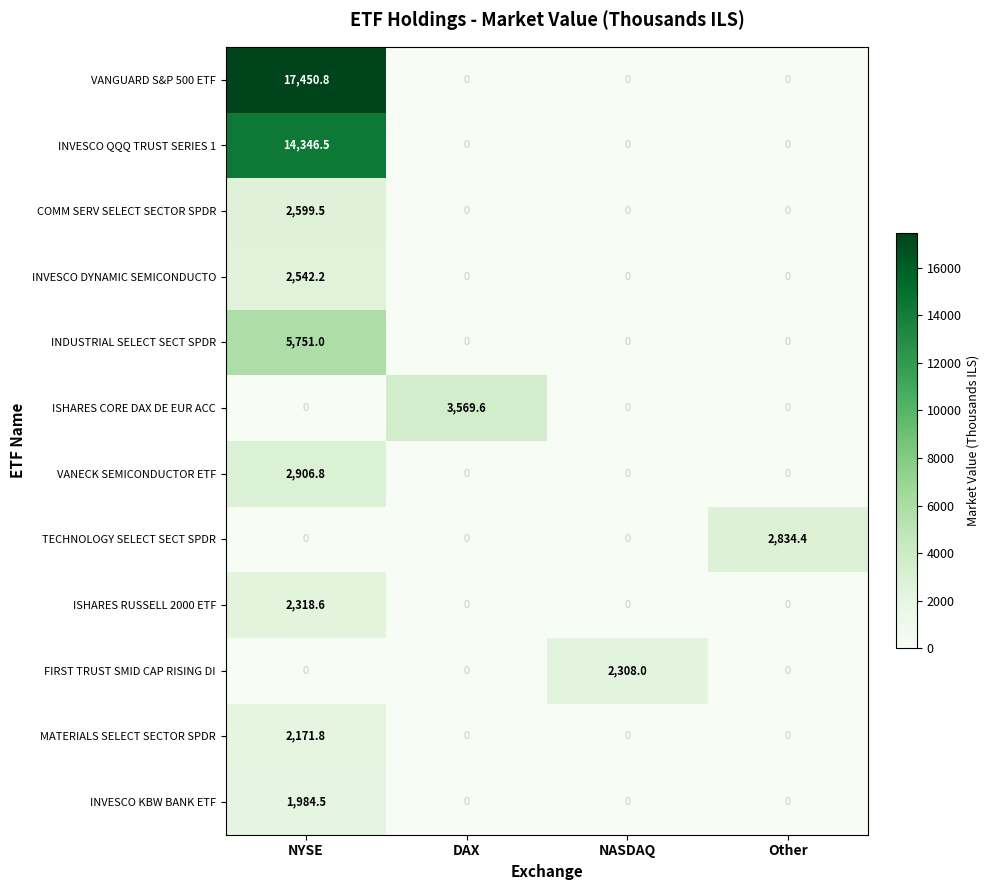

At which category is the sum across all series the highest?

NYSE